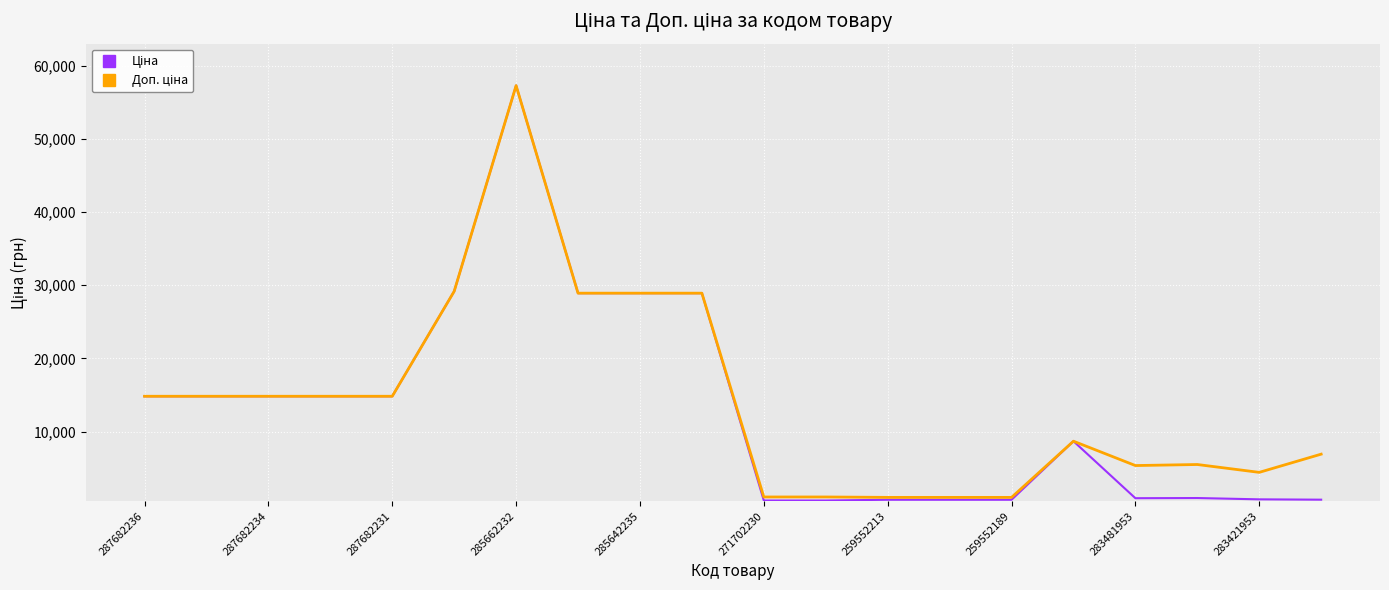

What is the maximum value shown in the chart?

57258.0